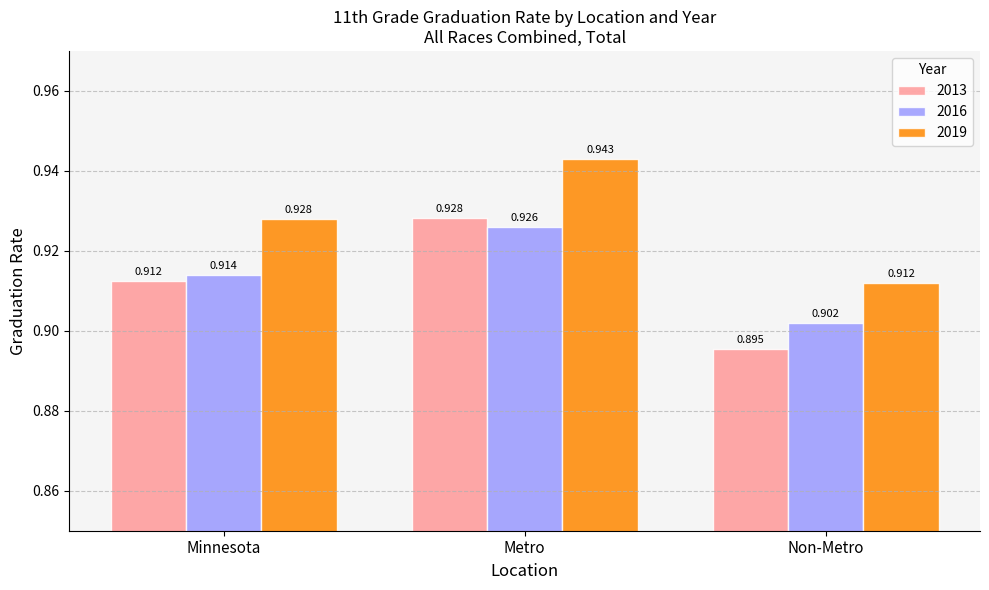

Which series has the widest spread of values?

2013